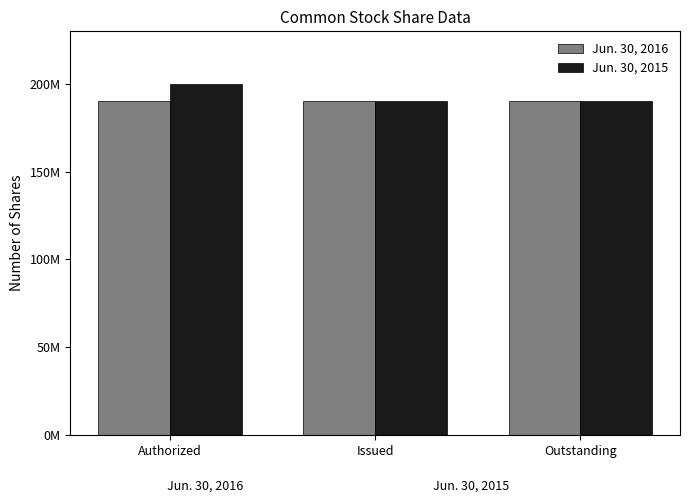

Between Authorized and Issued, which series saw the biggest shift?

Jun. 30, 2015